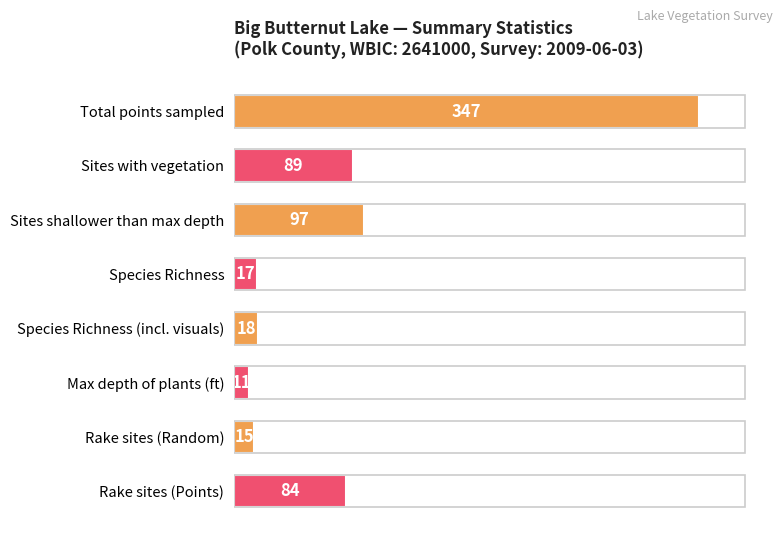

Which category has the lowest value across all series?

Max depth of plants (ft)